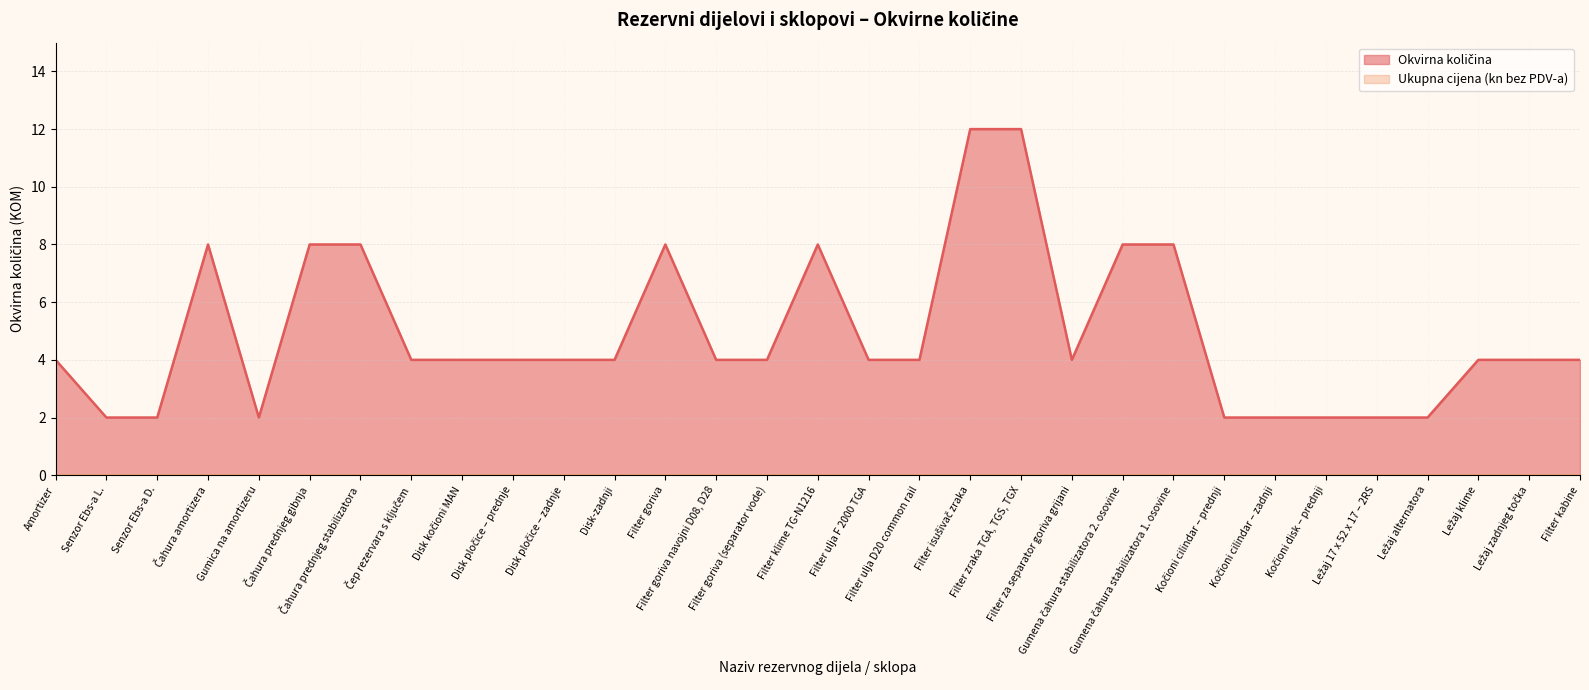

What is the label of the 20th point from the left?

Filter zraka TGA, TGS, TGX